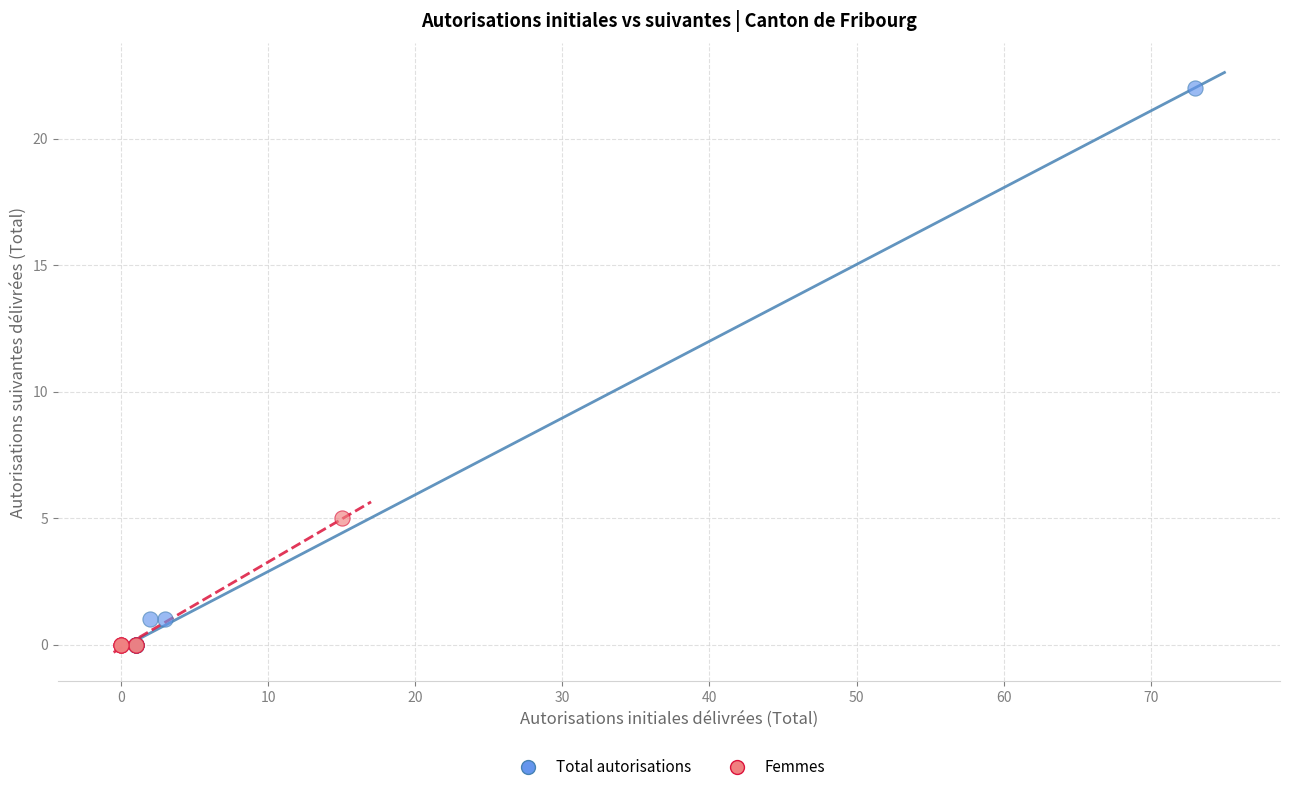

Which series reaches the maximum Y coordinate?

Total autorisations